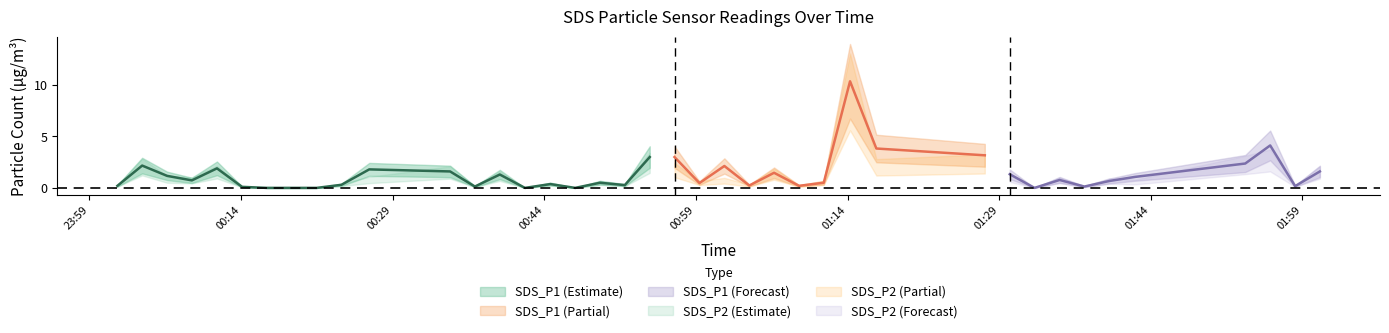

What is the average value of the SDS_P1 series?

1.3